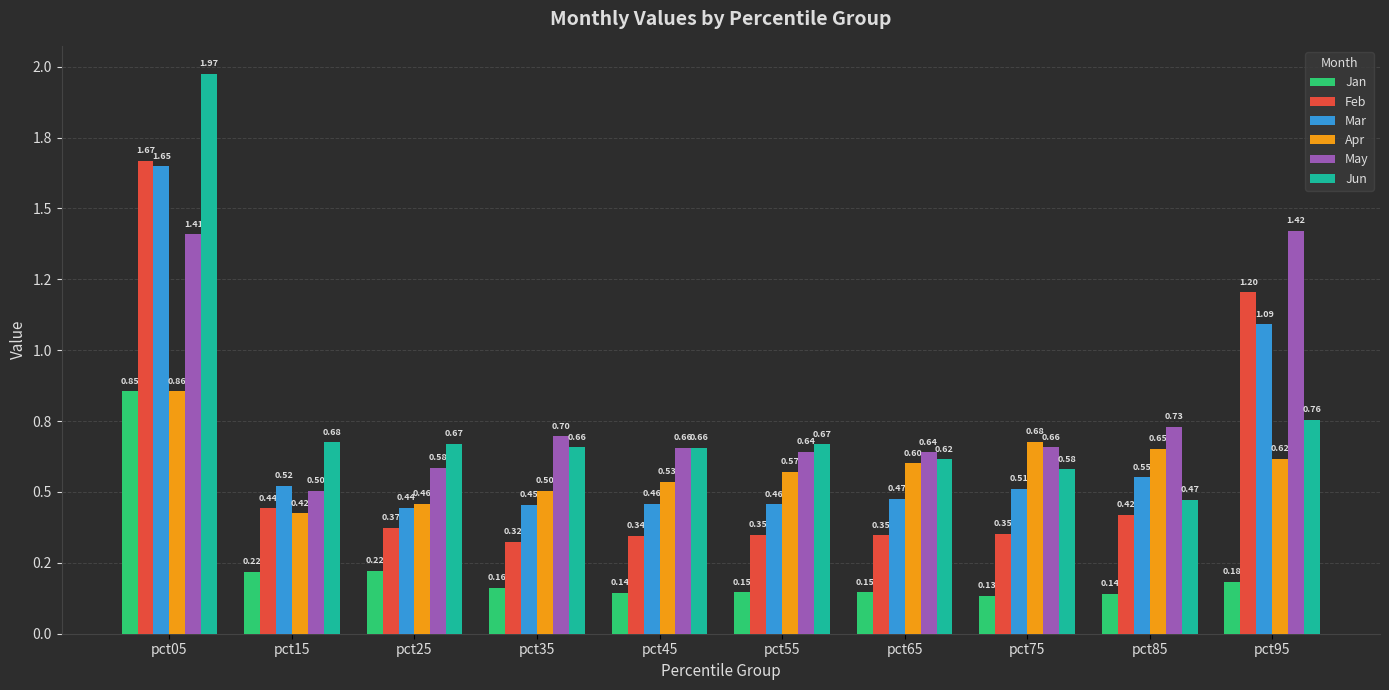

At how many categories does at least one series exceed 0?

10